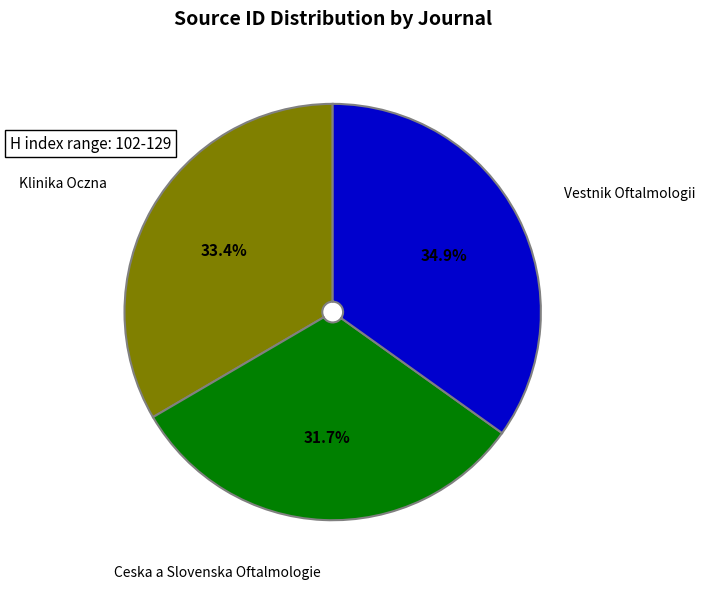

Is there a majority slice in this chart?

No